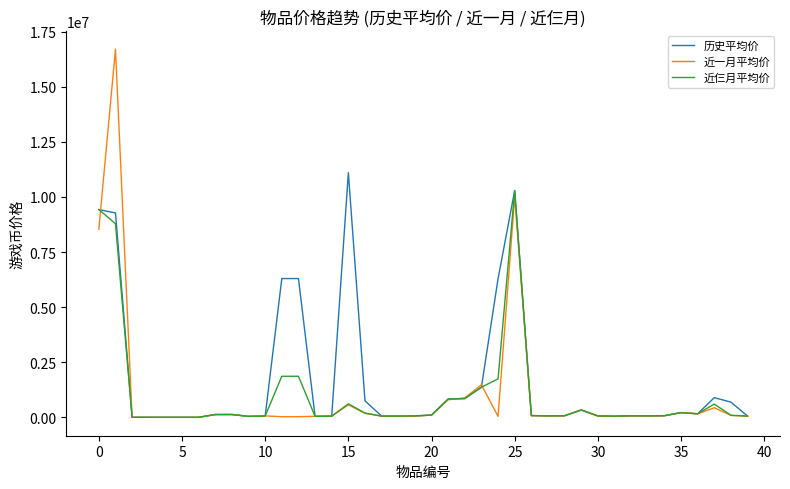

Does the chart display data point markers on the line(s)?

No